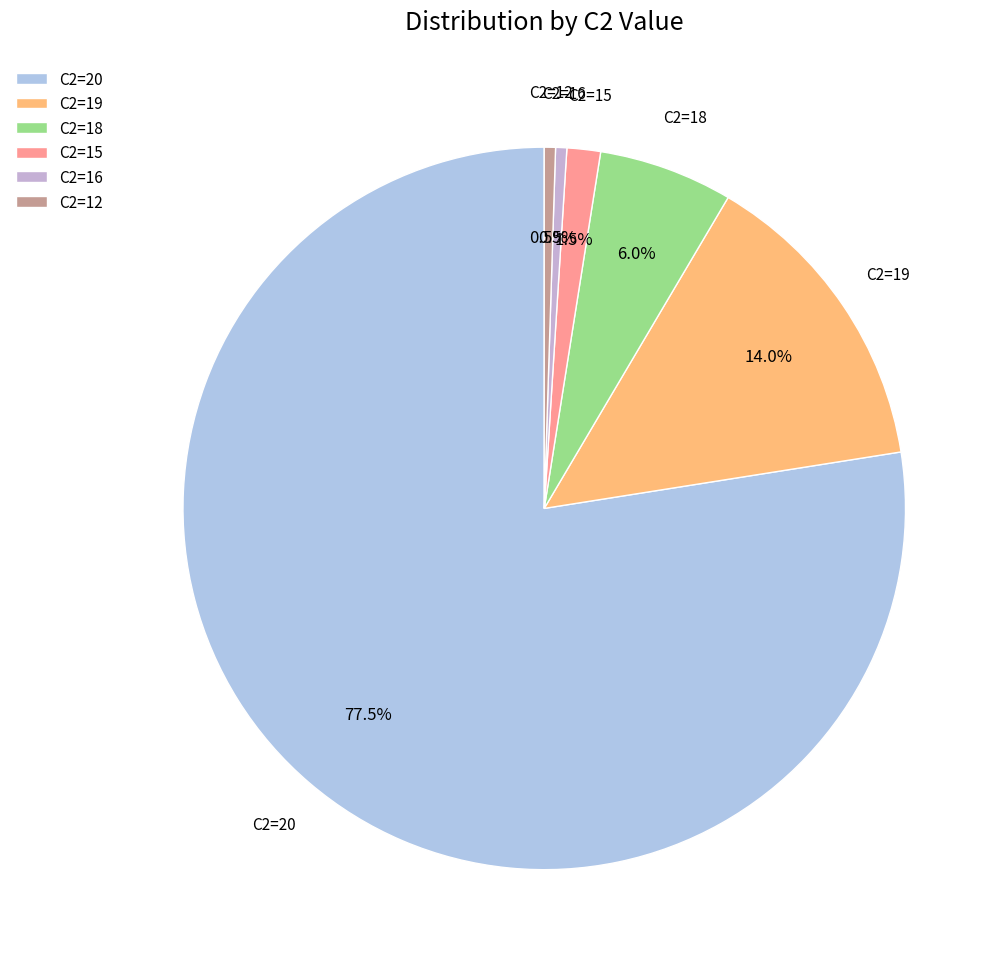

Which category has the biggest portion of the pie?

C2=20